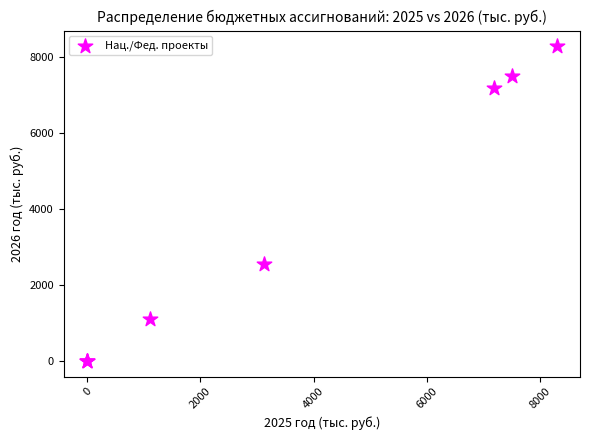

What Y value in the scatter plot is closest to 4145?

2555.2